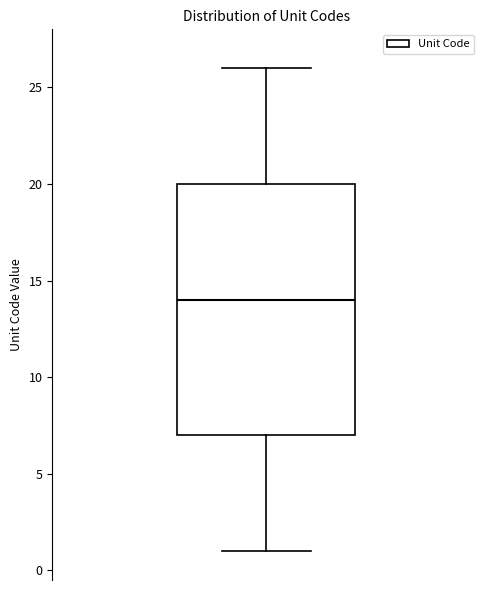

Where is the upper edge of the box on the y-axis? The values are not printed on the chart, so give them approximately, as read against the axis.

20